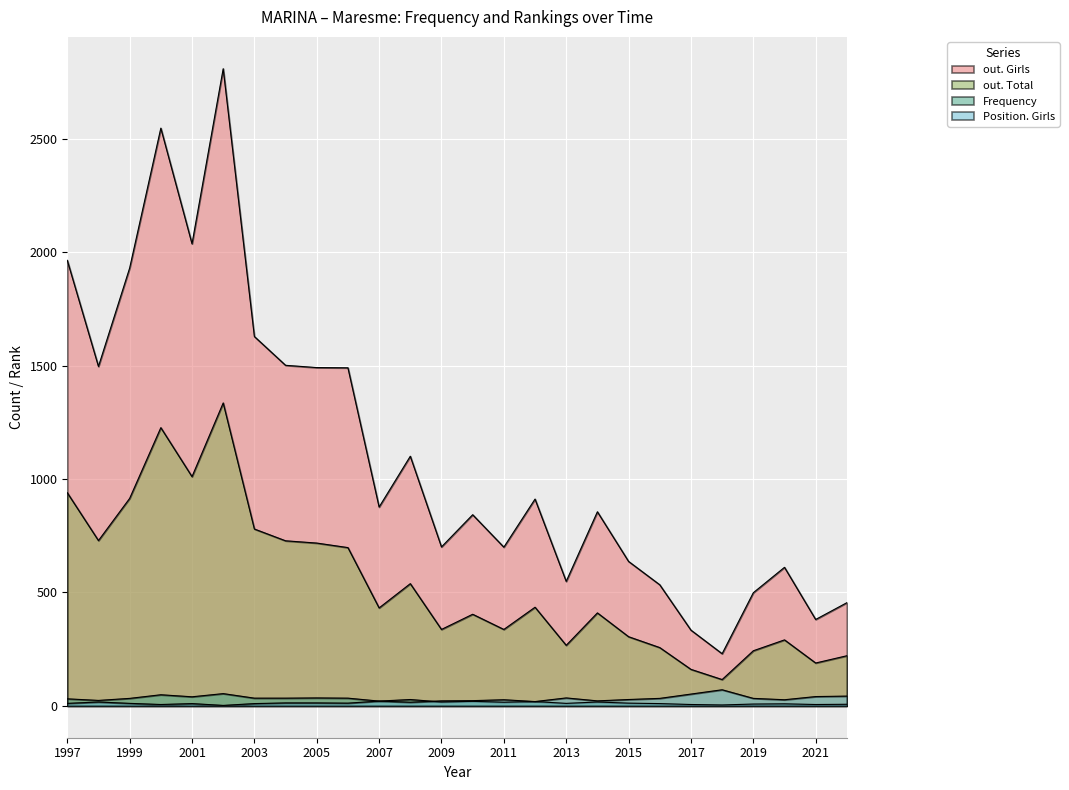

Which series has the largest range (max minus min)?

out. Girls